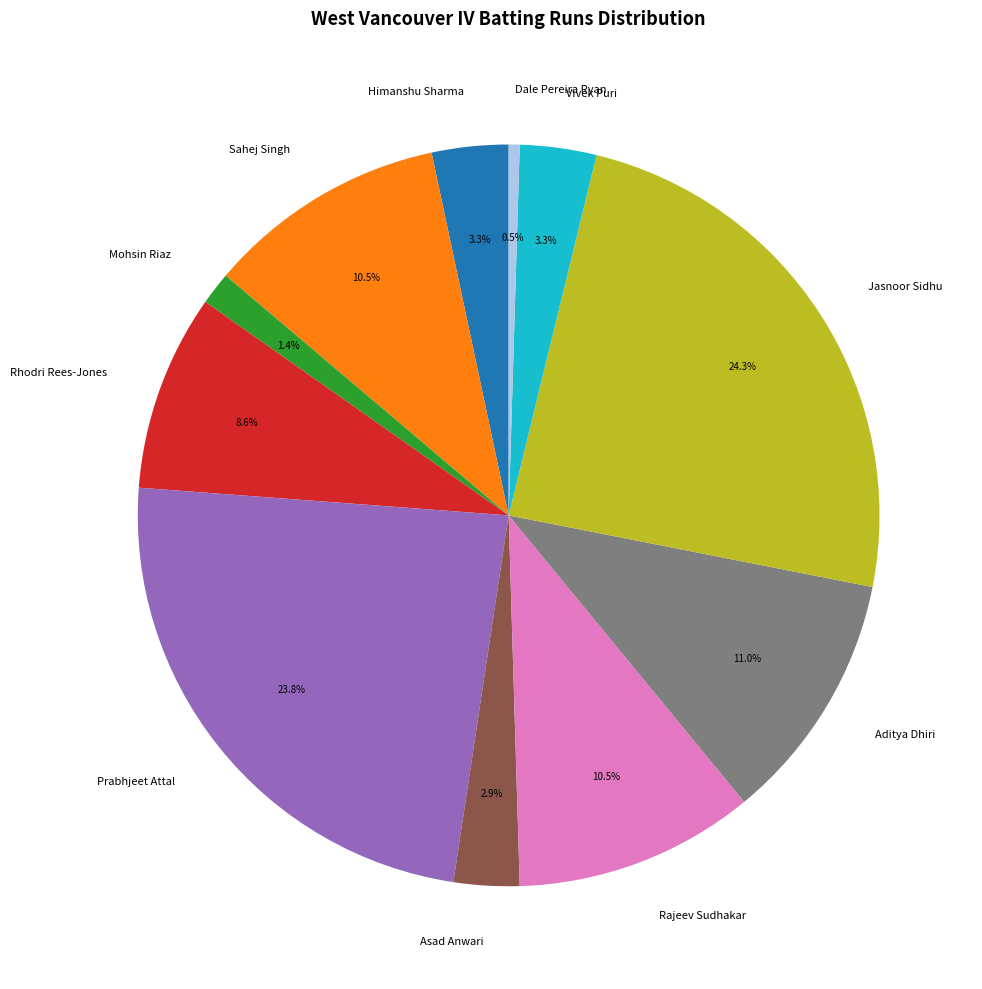

Count the number of slices in the pie.

11